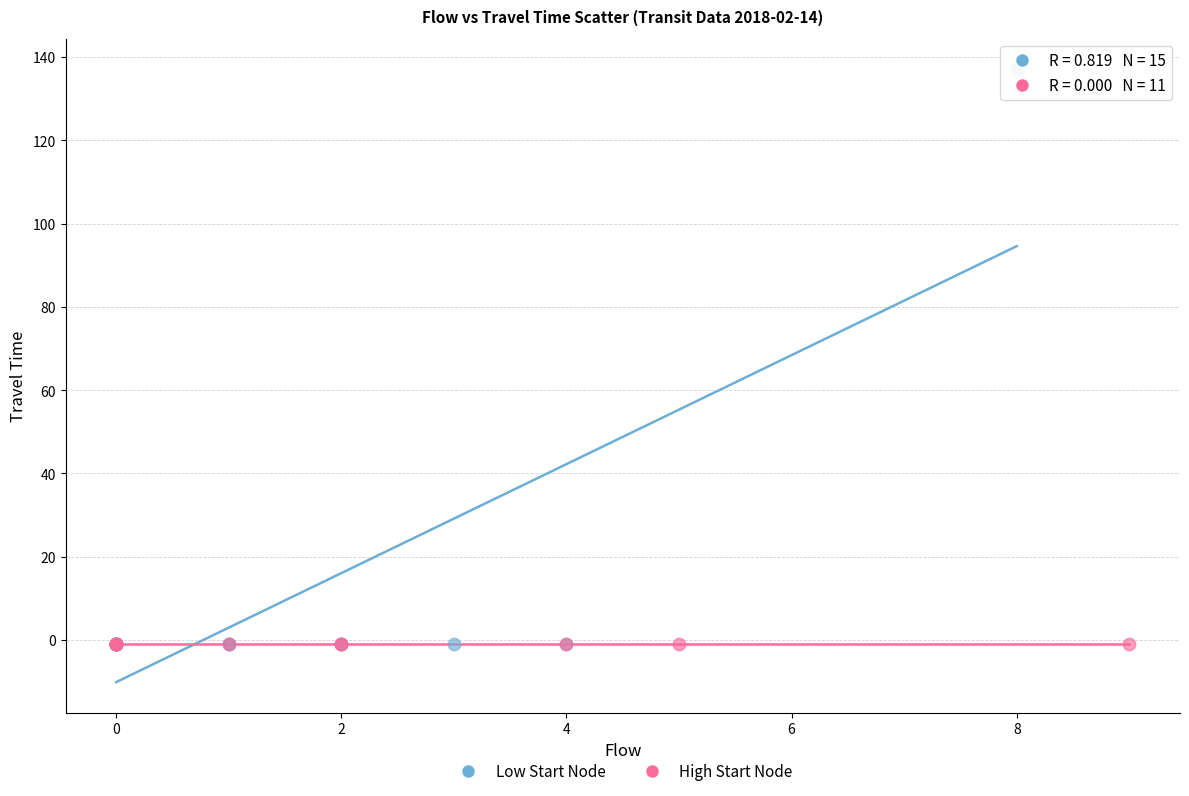

What are all the series names shown in the legend?

Low Start Node, High Start Node